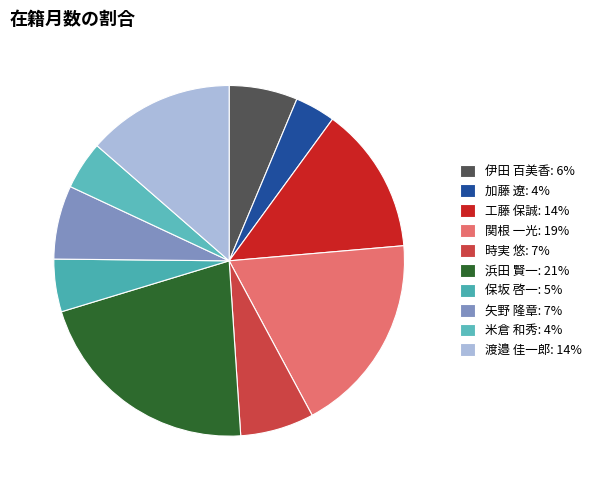

Combined, what portion of the pie is 浜田 賢一 and 伊田 百美香?

27.7%